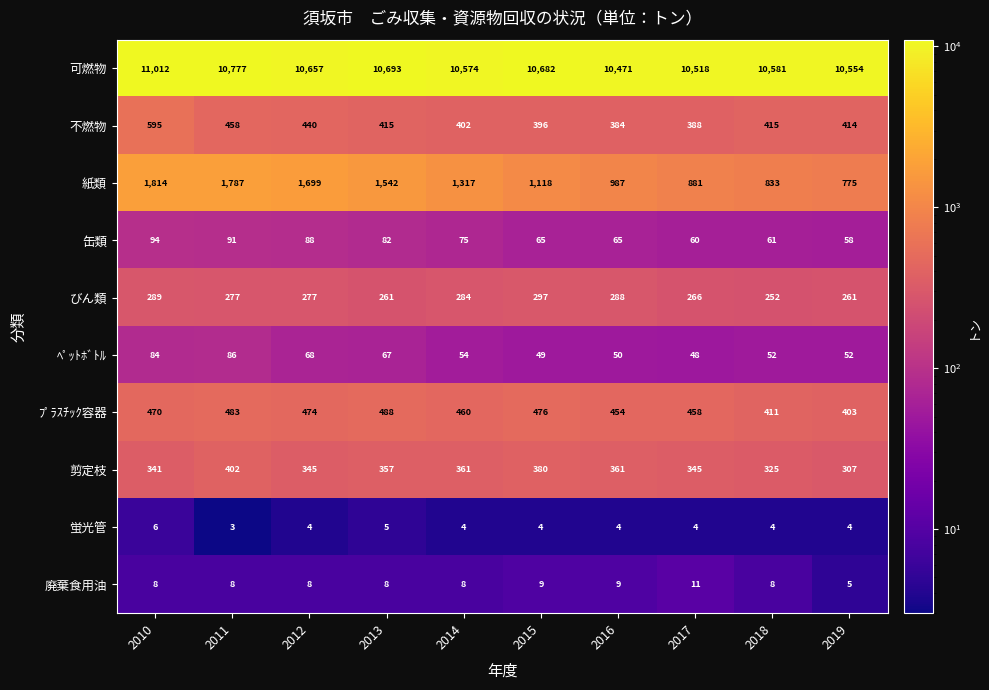

How many categories are shown in the chart?

10